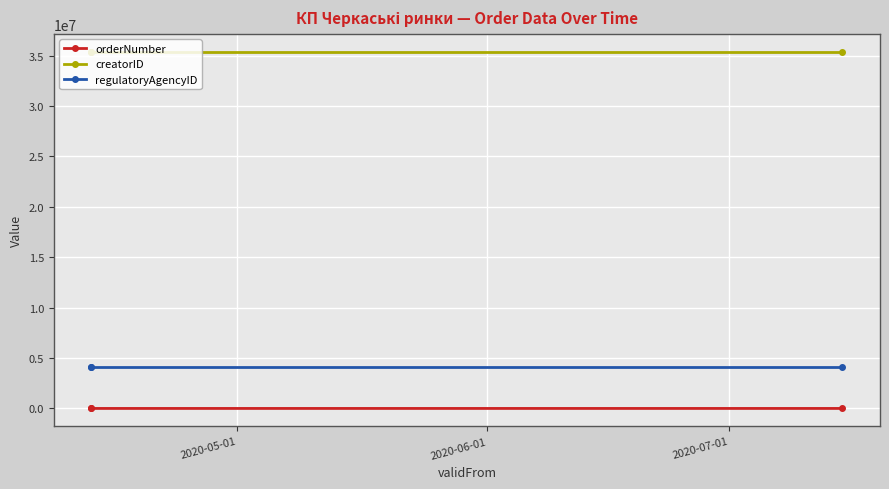

Rank the series at 2020-07-01 from lowest to highest value.

orderNumber, regulatoryAgencyID, creatorID